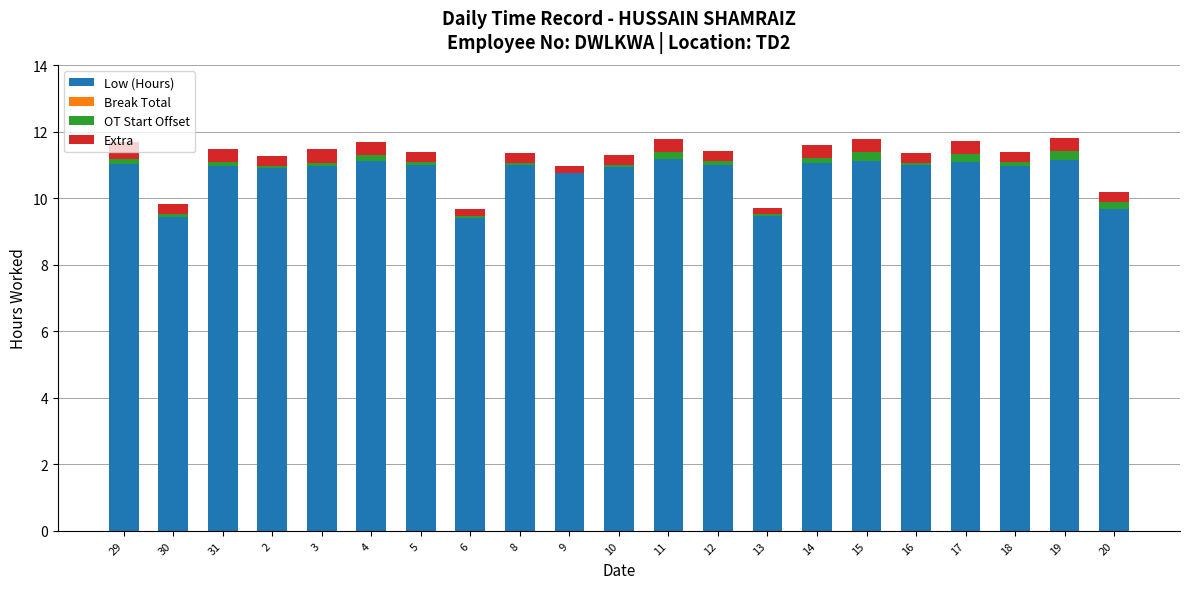

Are the bars horizontal?

No